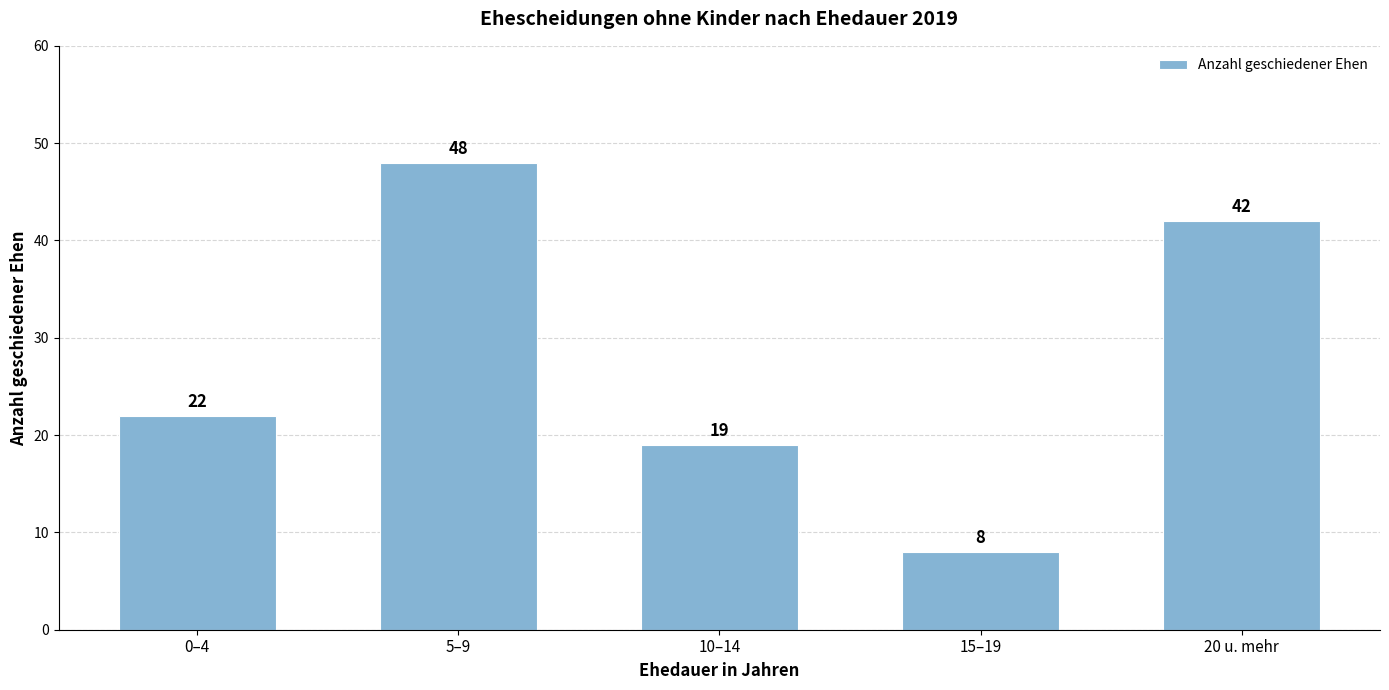

Reading left to right, extract all data points from this chart.

0–4=22	5–9=48	10–14=19	15–19=8	20 u. mehr=42